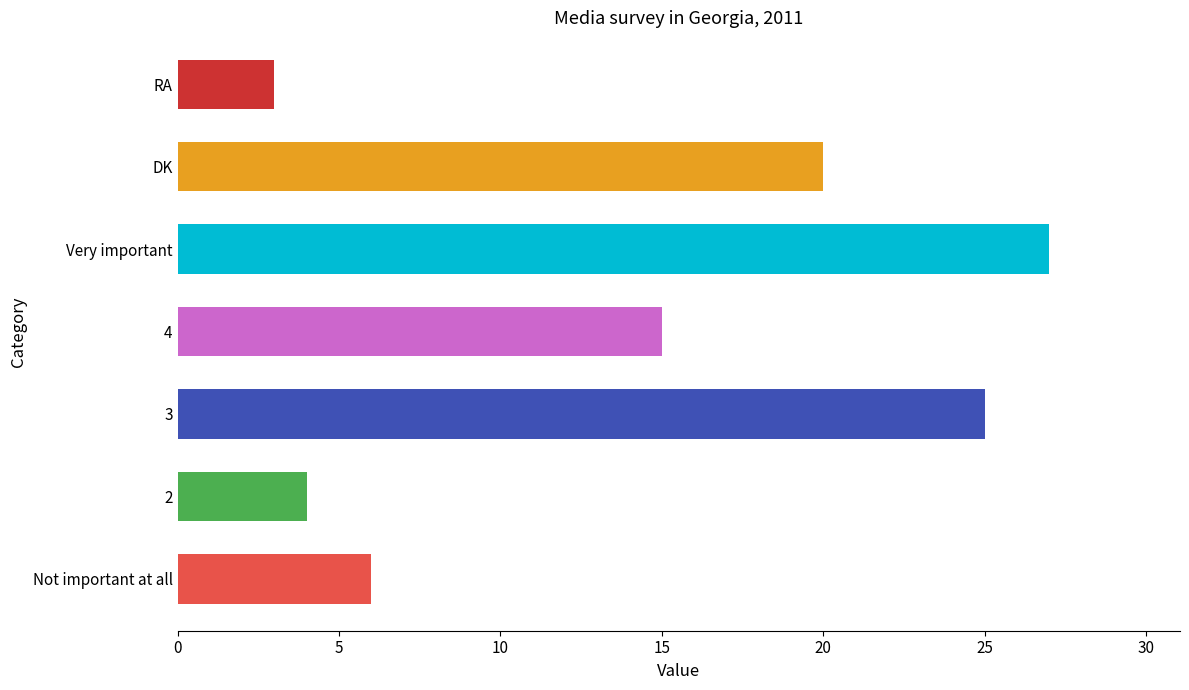

Which label corresponds to the smallest value in the chart?

RA